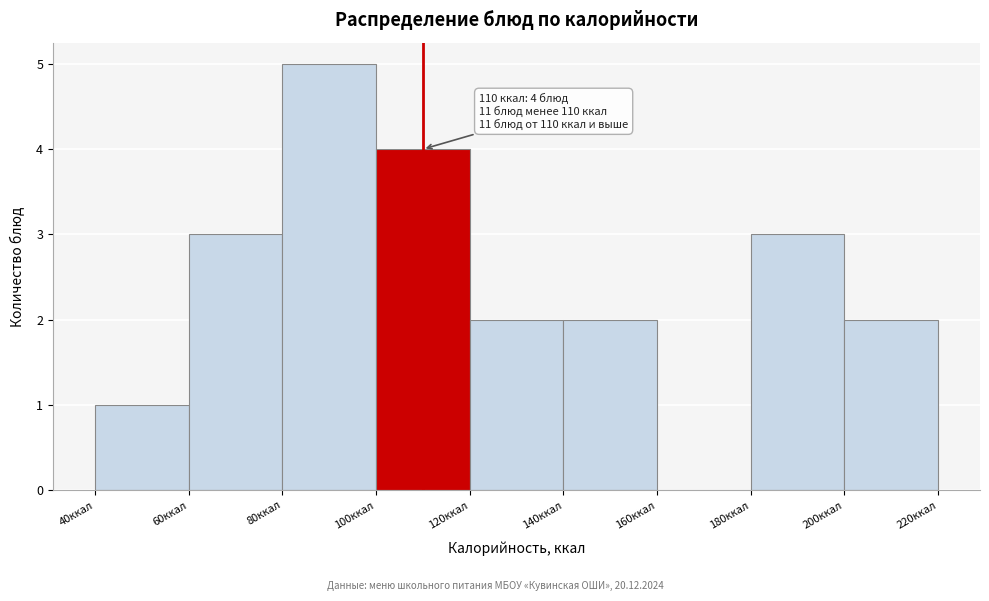

Over which range of the x-axis is the bar tallest?

80 to 100